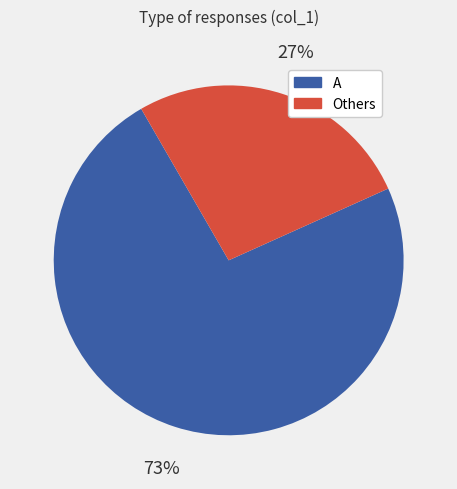

To the nearest percent, what portion does A represent?

73%